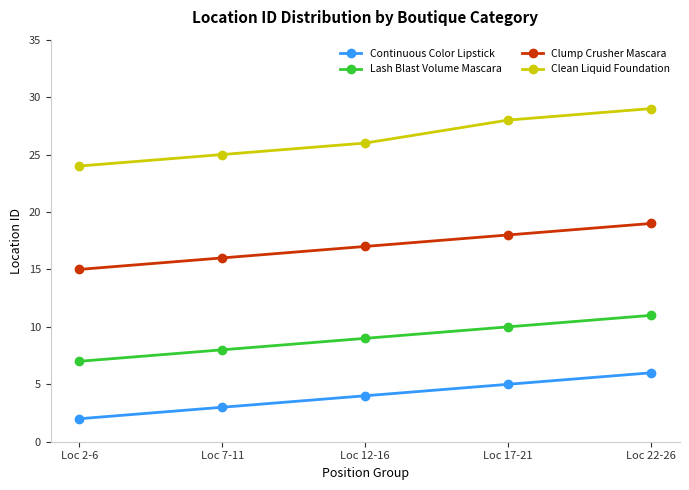

True or false: Lash Blast Volume Mascara and Continuous Color Lipstick intersect in this chart.

False